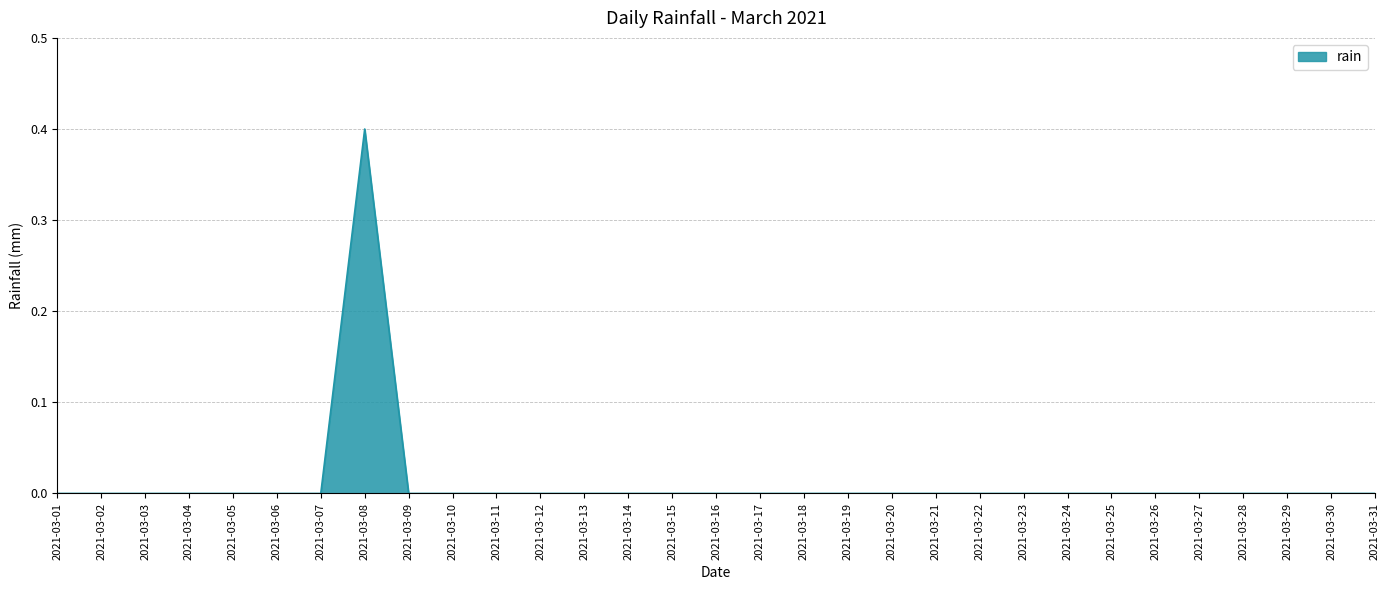

The chart shows a value of 0.0 at 2021-03-04. True or false?

True